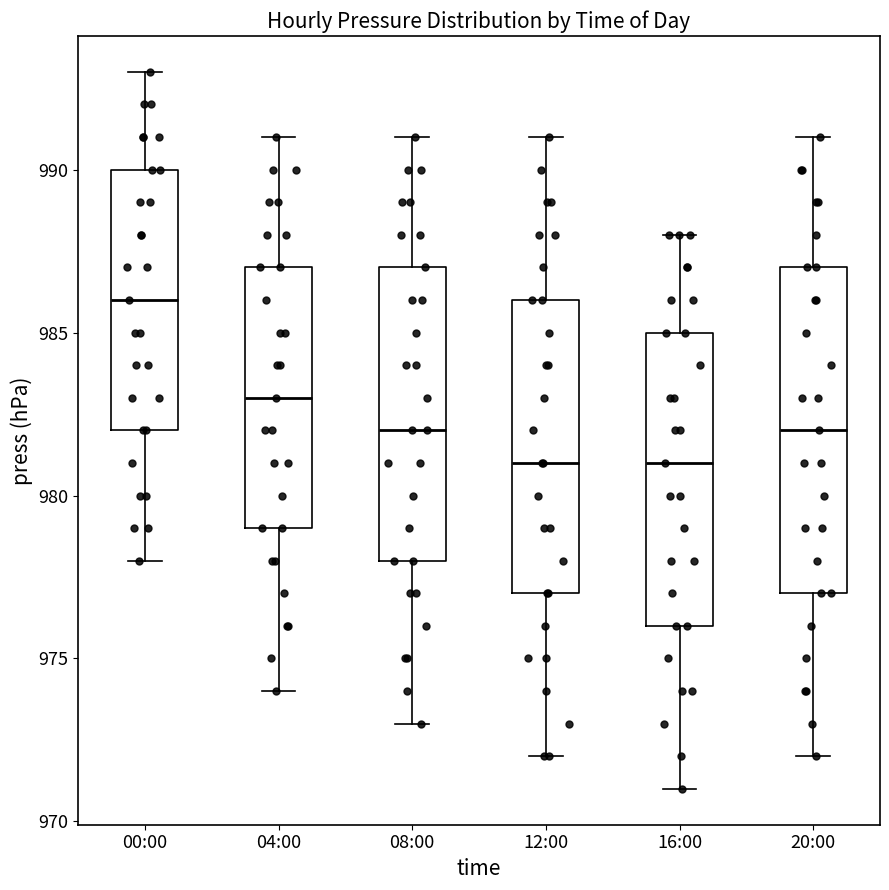

Comparing the boxes themselves (not the whiskers), which one is the tallest?

20:00